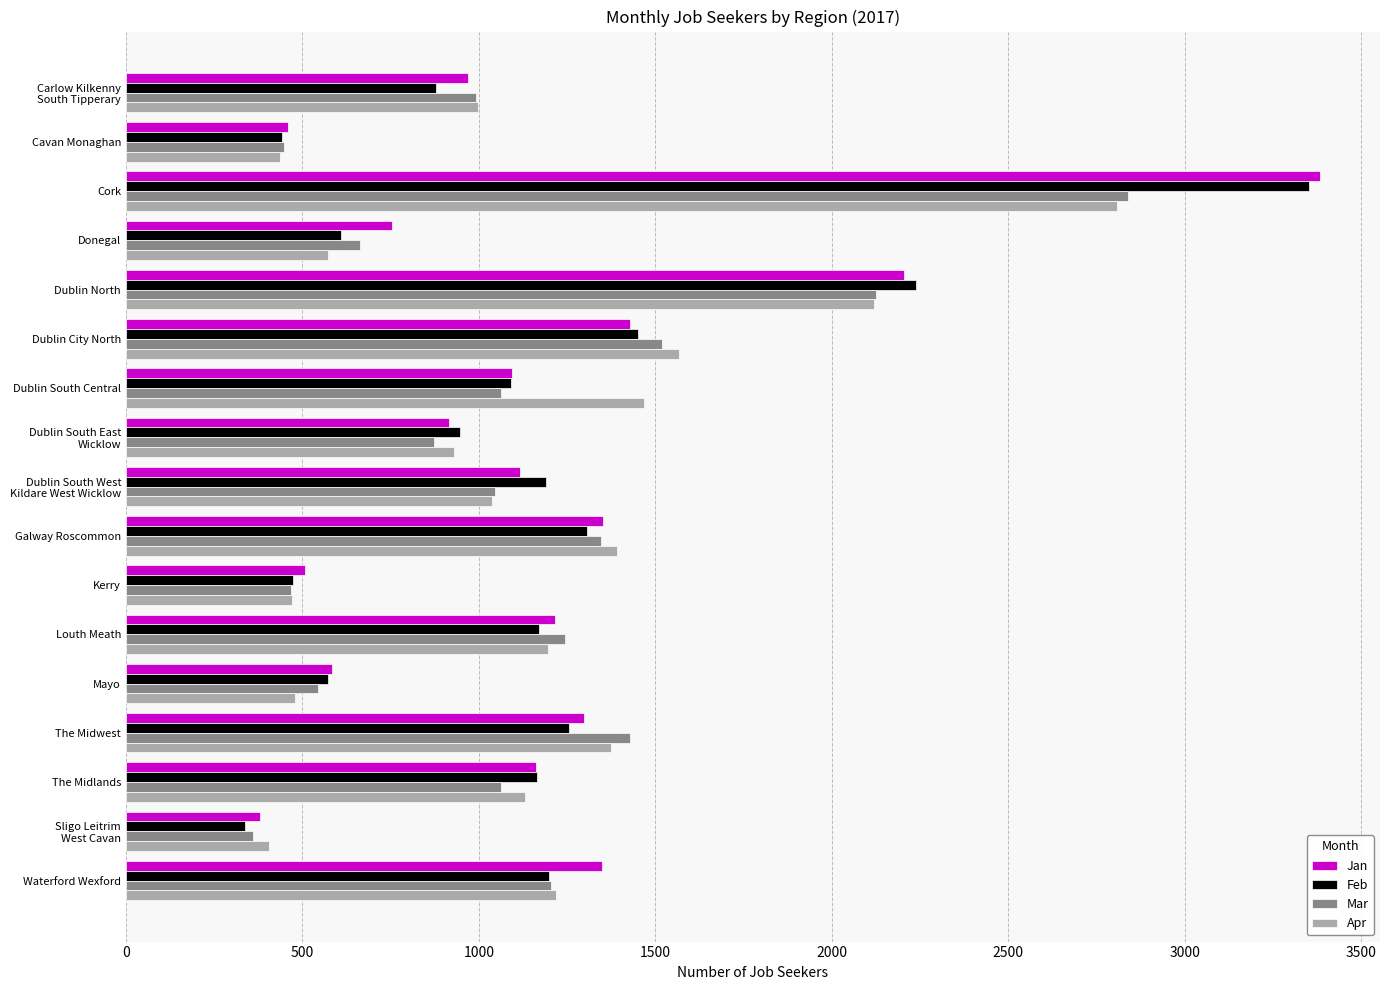

At which category does the chart reach its peak across all series?

Cork